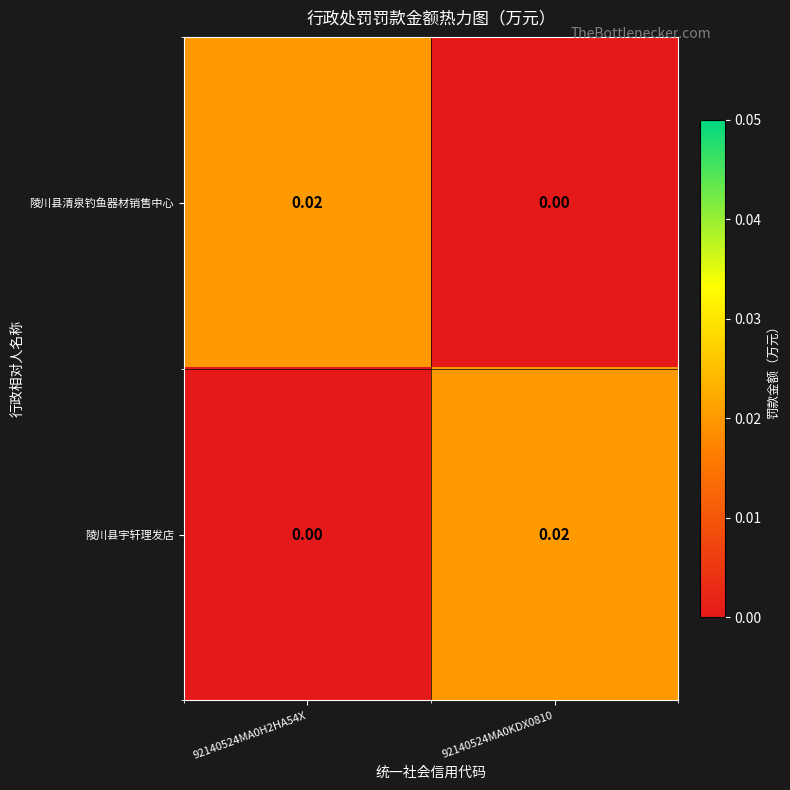

At 92140524MA0KDX0810, list the series in order from largest to smallest.

陵川县宇轩理发店, 陵川县清泉钓鱼器材销售中心